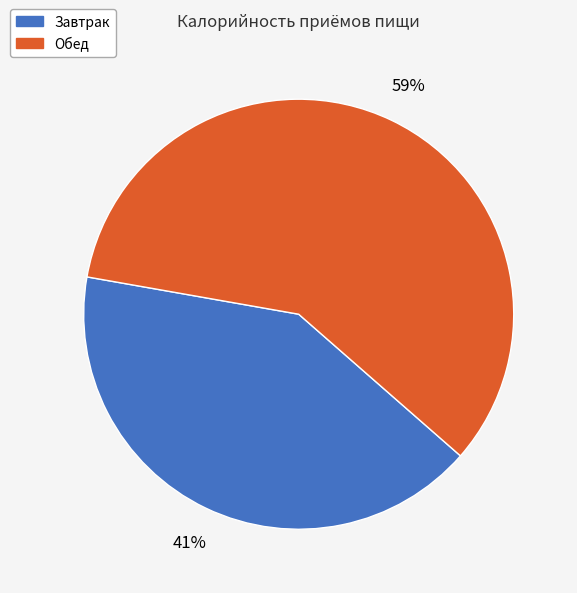

Is the sum of Обед and Завтрак greater than half?

Yes